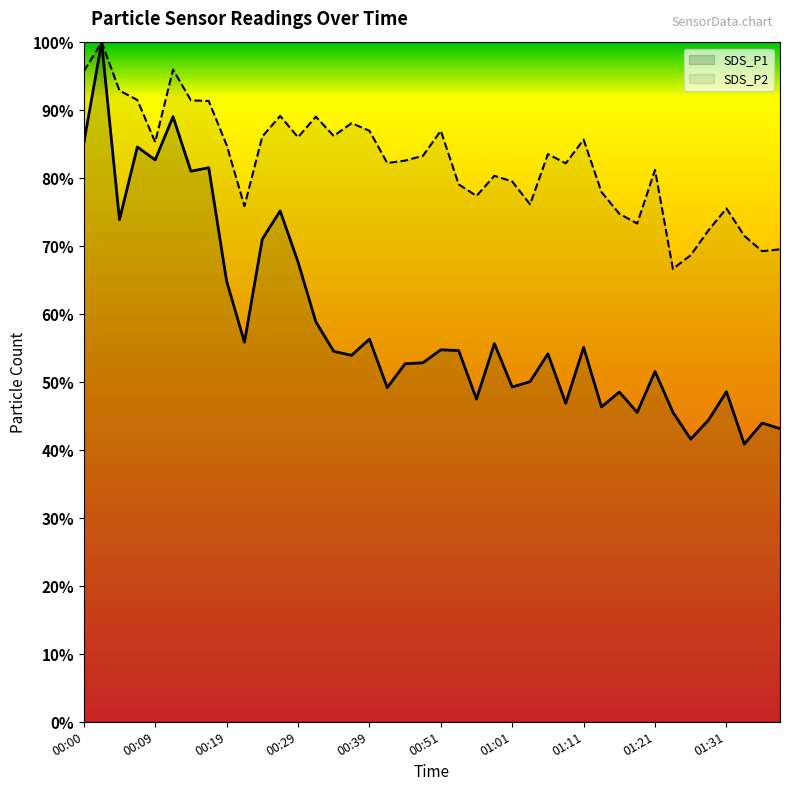

True or false: SDS_P1 and SDS_P2 intersect in this chart.

False